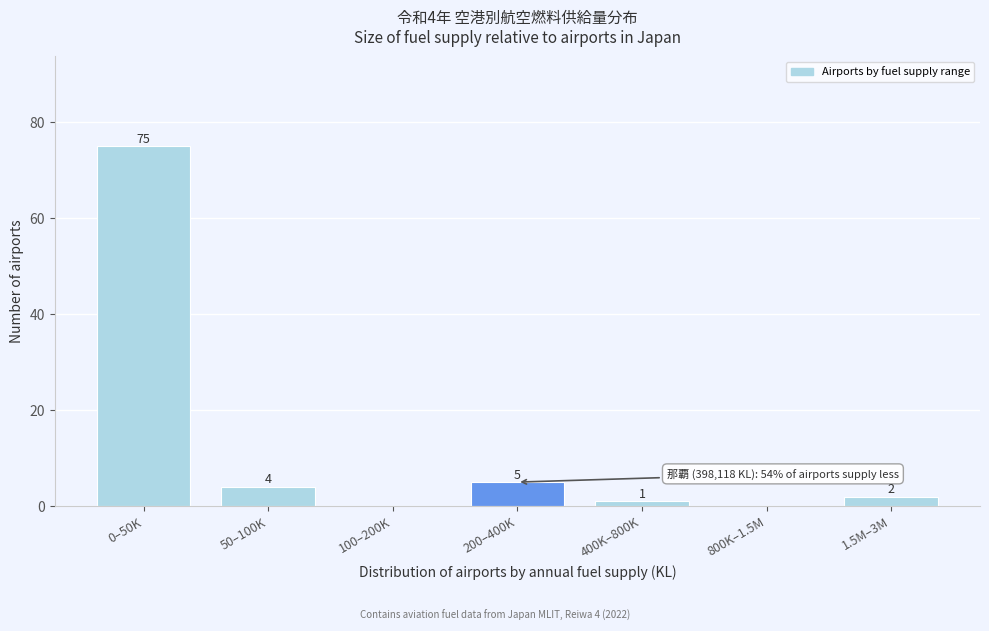

Reading left to right, list all the values displayed in this chart.

0–50K=75	50–100K=4	100–200K=0	200–400K=5	400K–800K=1	800K–1.5M=0	1.5M–3M=2